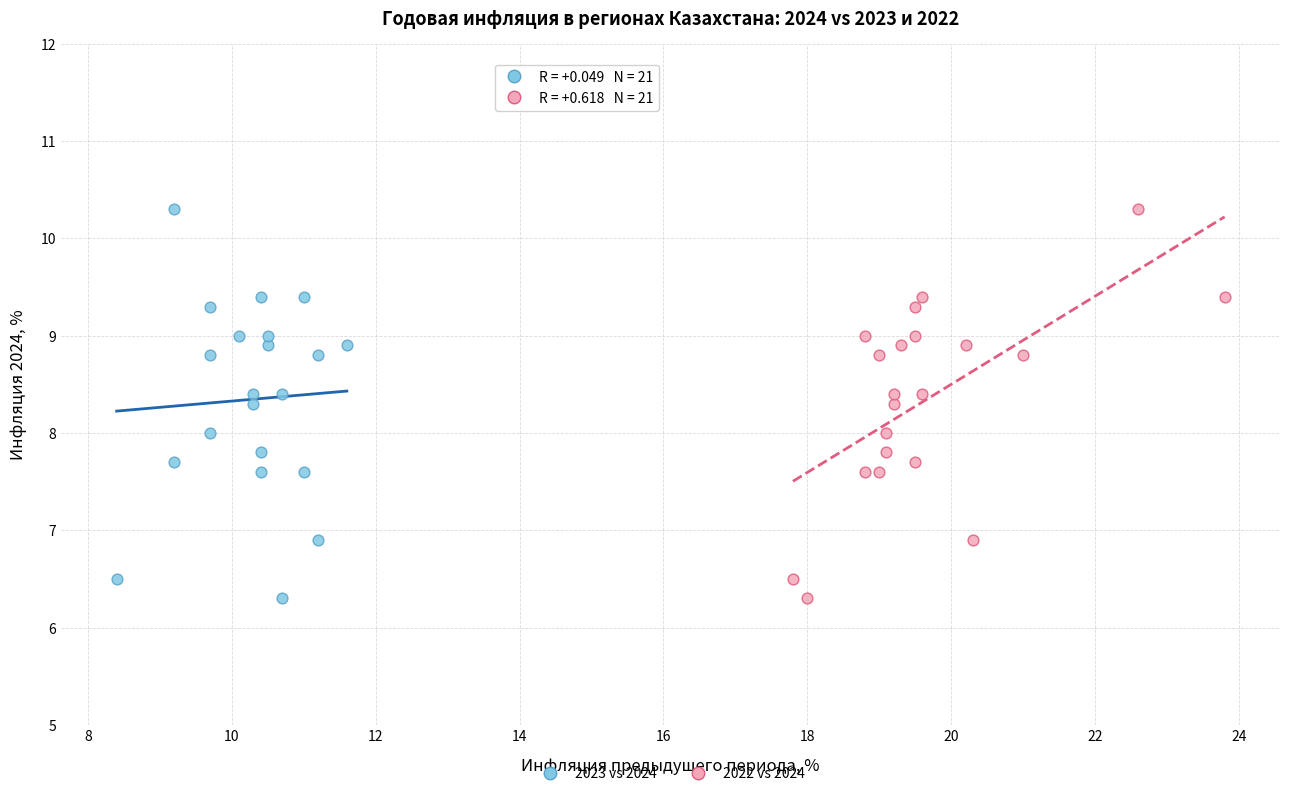

What are all the series names shown in the legend?

2023 vs 2024, 2022 vs 2024